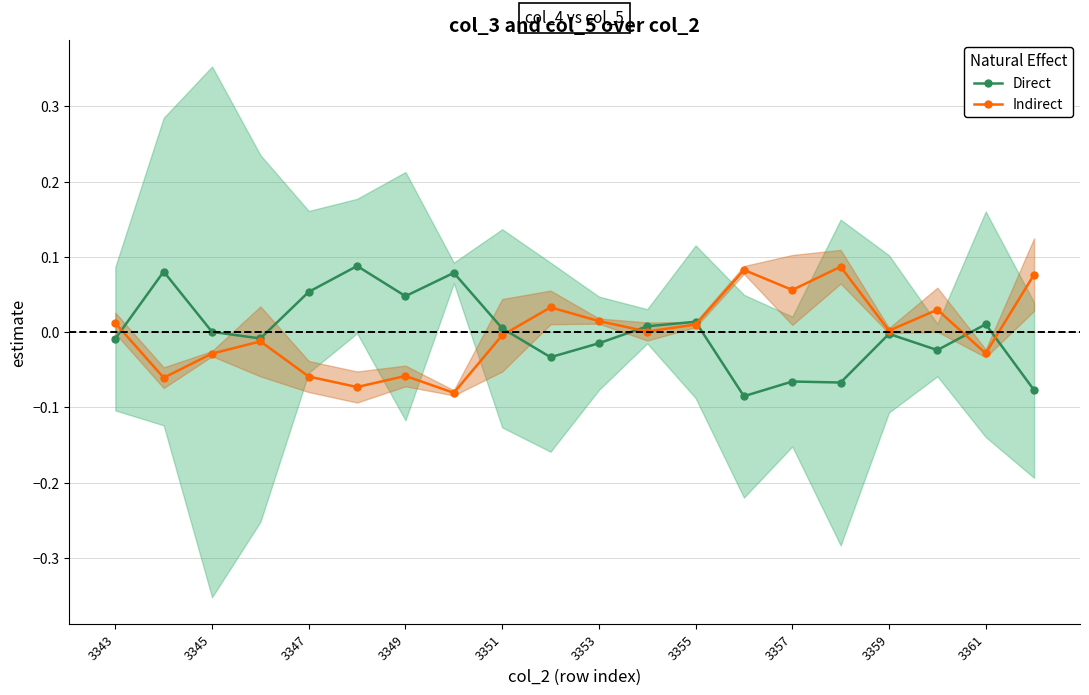

The value of Direct at 17 is -0.0. True or false?

True